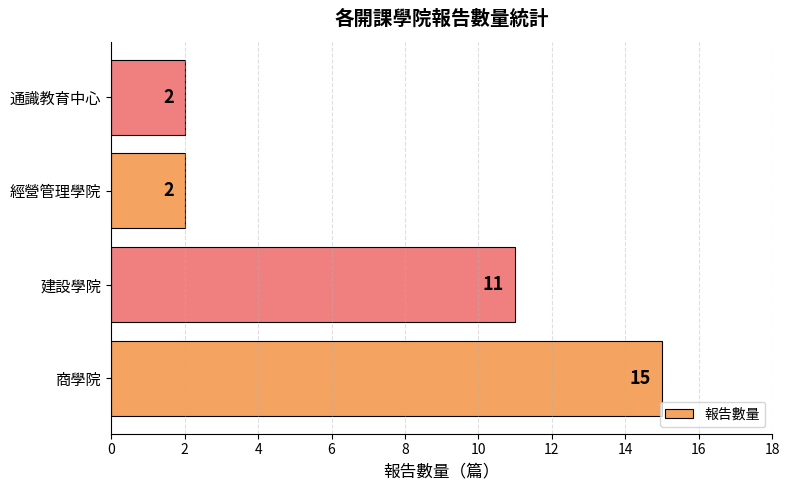

Read the value at 建設學院.

11